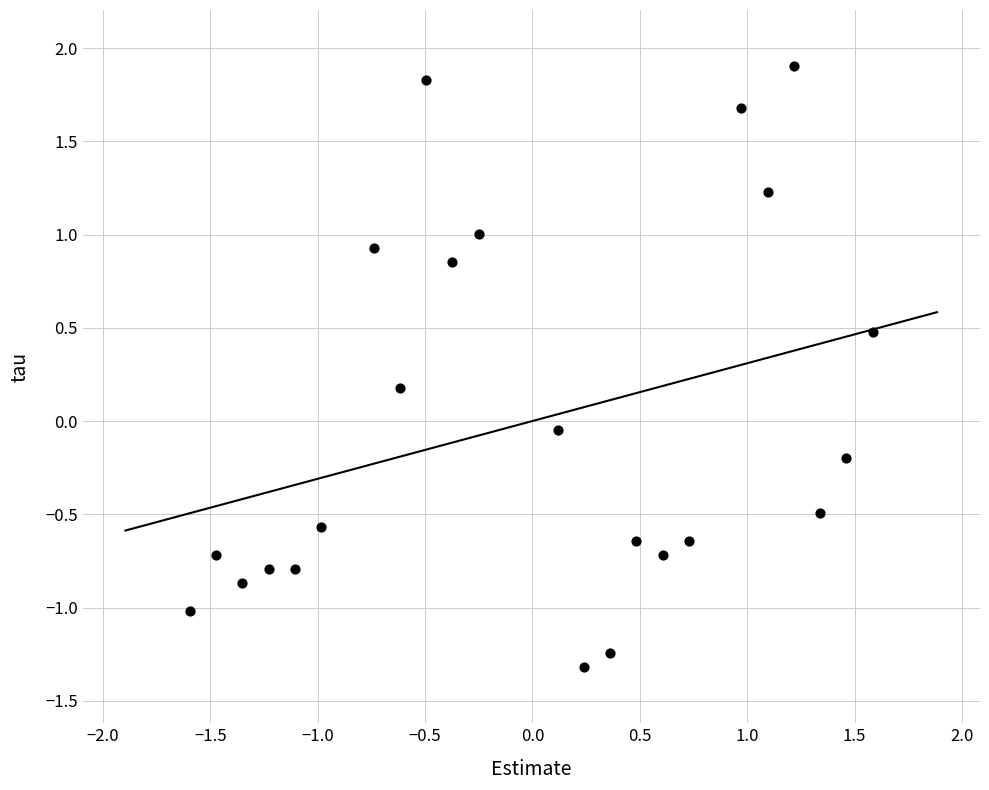

What is the range of X values (max minus min)?

3.2